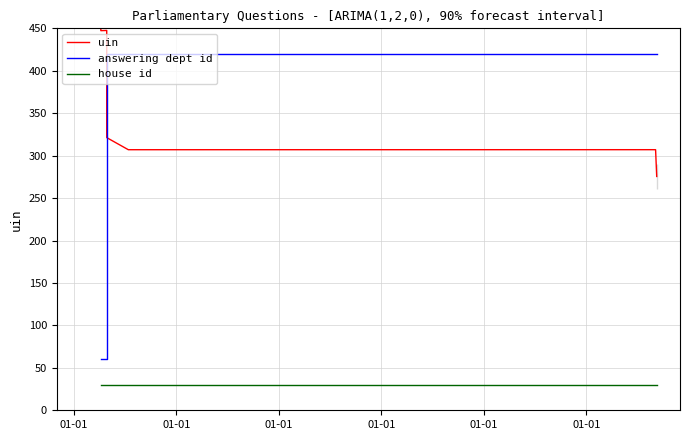

True or false: uin and house id intersect in this chart.

False